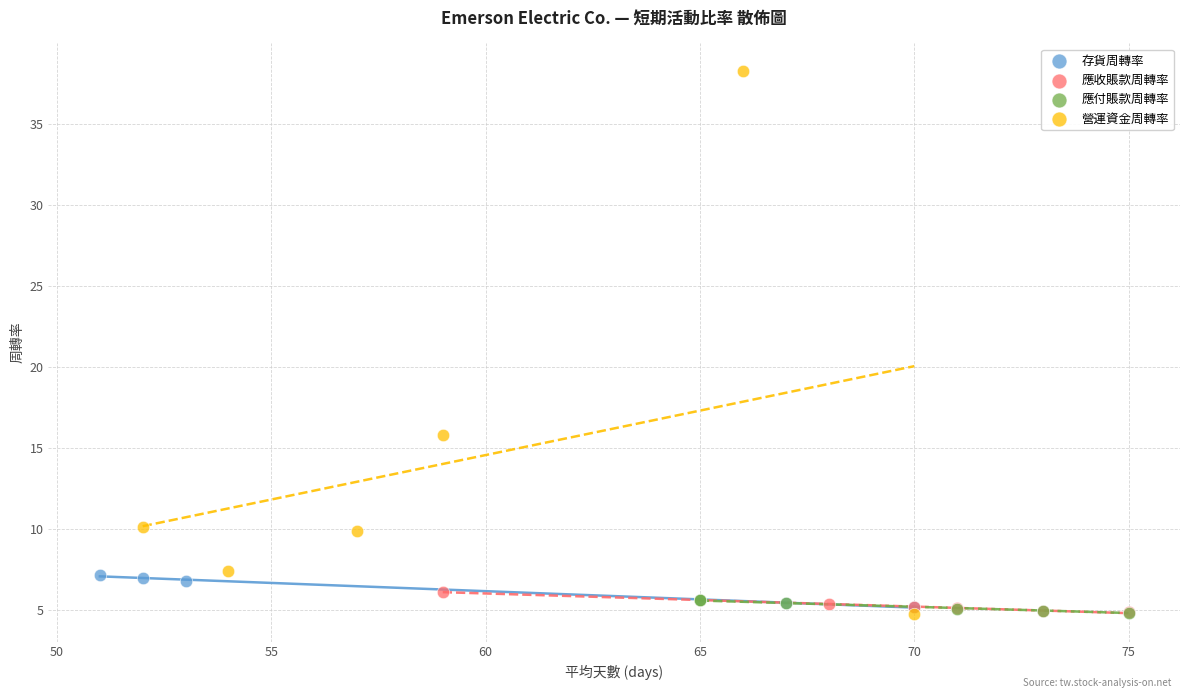

Which series has the widest spread of Y values?

營運資金周轉率